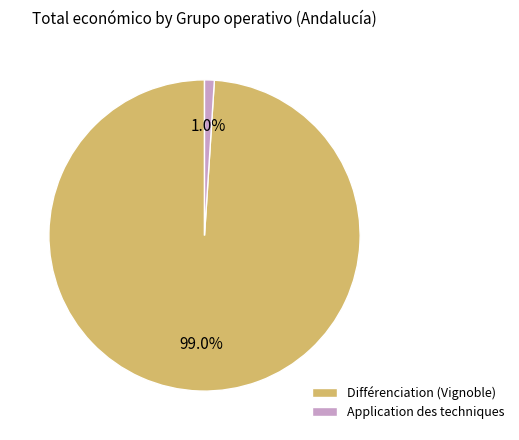

Between Différenciation (Vignoble) and Application des techniques, which is larger?

Différenciation (Vignoble)